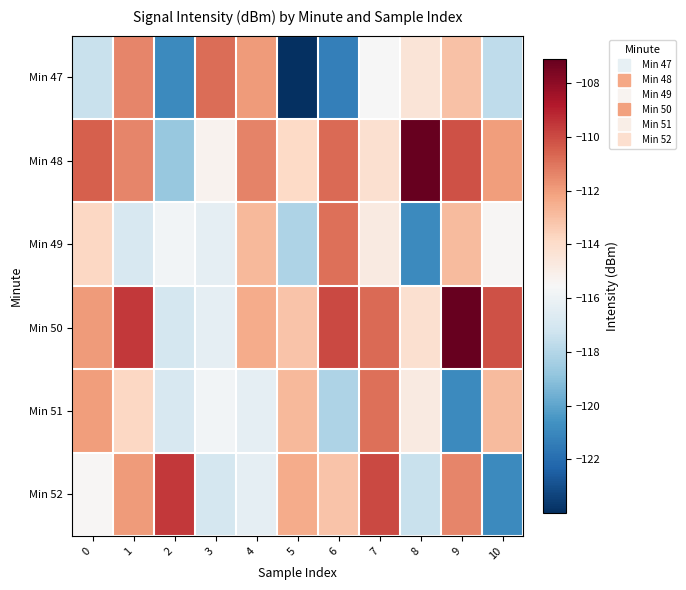

Reading left to right, what are all the values shown in this chart?

Min 47: 0=-117.4	1=-111.4	2=-120.9	3=-110.8	4=-112.0	5=-124.0	6=-121.3	7=-115.6	8=-114.4	9=-113.1	10=-117.7
Min 48: 0=-110.5	1=-111.4	2=-118.7	3=-115.2	4=-111.4	5=-113.8	6=-110.7	7=-114.2	8=-107.1	9=-110.2	10=-112.0
Min 49: 0=-113.8	1=-116.9	2=-115.8	3=-116.3	4=-112.8	5=-118.1	6=-110.9	7=-114.8	8=-121.0	9=-112.9	10=-115.5
Min 50: 0=-111.9	1=-109.5	2=-117.1	3=-116.3	4=-112.4	5=-113.1	6=-110.0	7=-110.7	8=-114.2	9=-107.1	10=-110.2
Min 51: 0=-112.0	1=-113.8	2=-116.9	3=-115.8	4=-116.3	5=-112.8	6=-118.1	7=-110.9	8=-114.8	9=-121.0	10=-112.9
Min 52: 0=-115.5	1=-111.9	2=-109.5	3=-117.1	4=-116.3	5=-112.4	6=-113.1	7=-110.0	8=-117.4	9=-111.4	10=-120.9